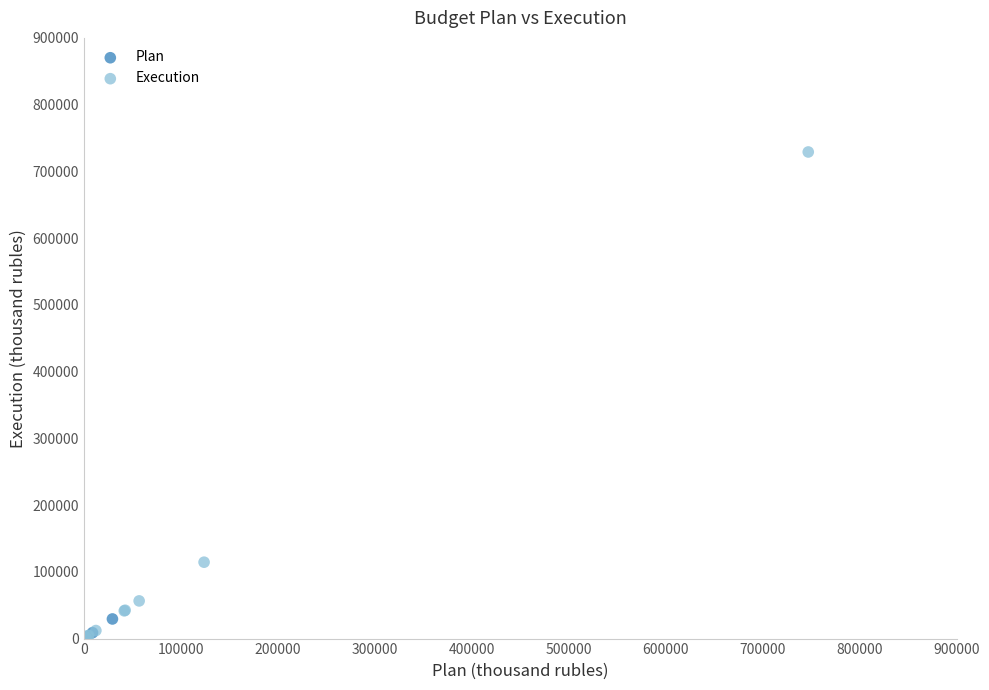

Which series has the largest Y range (max minus min)?

Execution